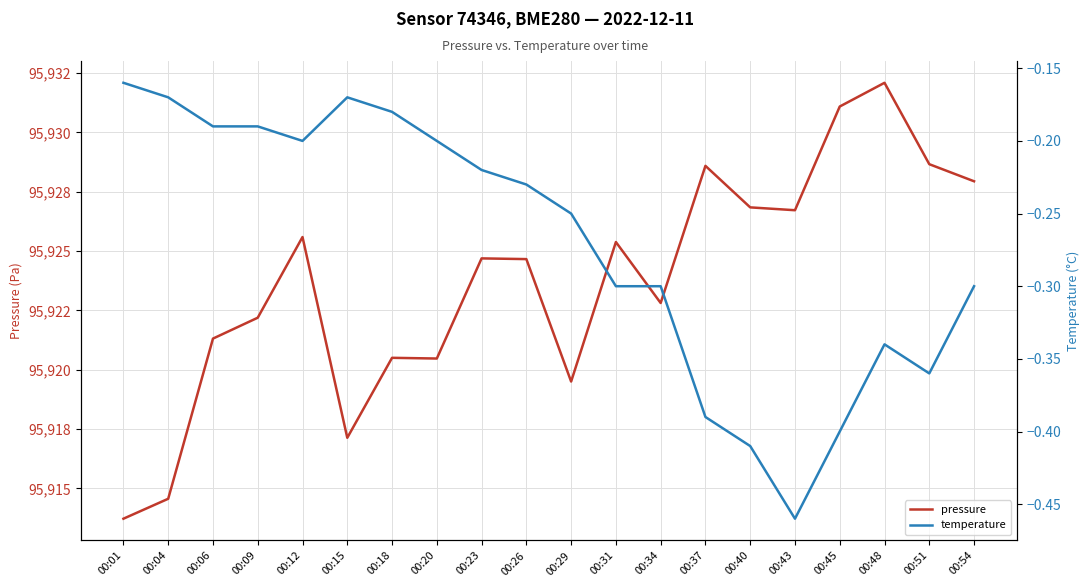

What are all the series names shown in the legend?

pressure, temperature